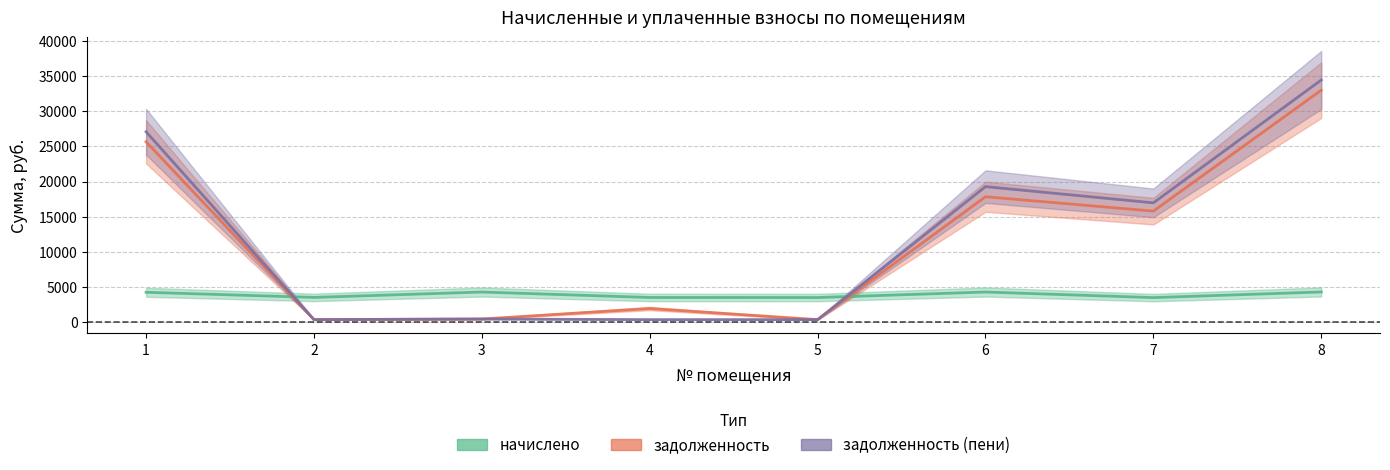

How many data points does each series have?

8